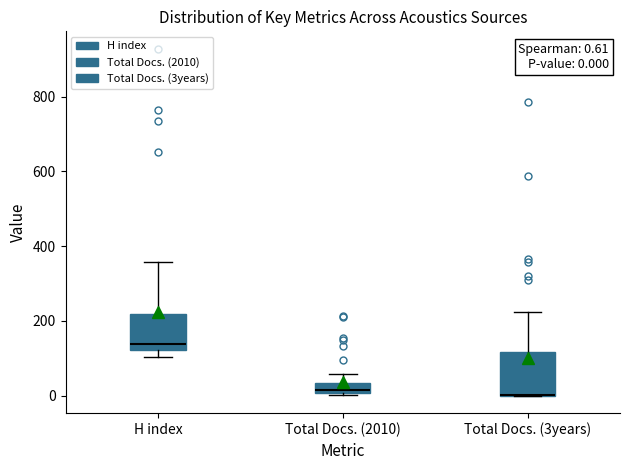

Comparing the boxes themselves (not the whiskers), which one is the tallest?

Total Docs. (3years)